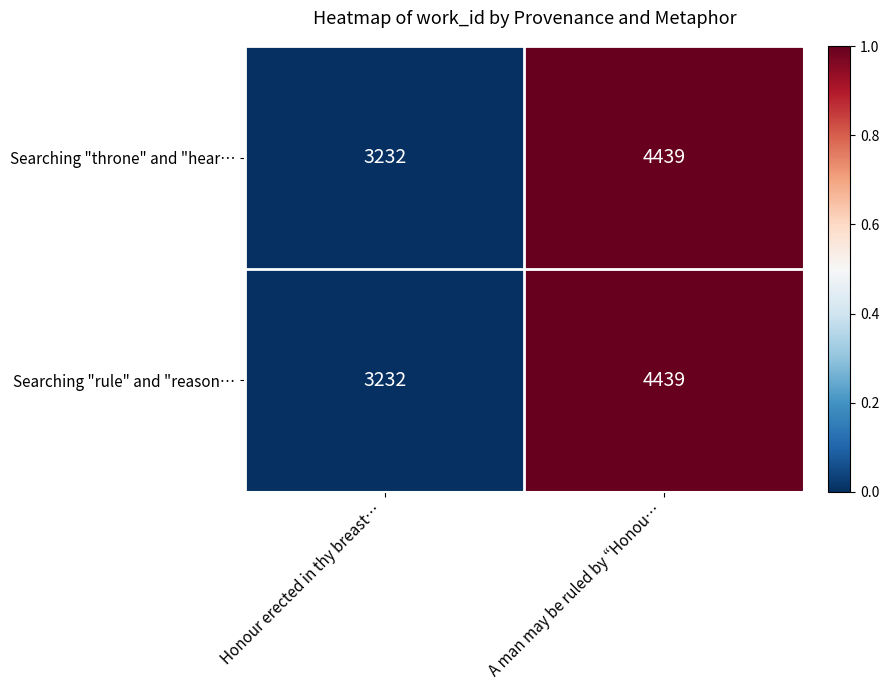

At which category is the sum across all series the highest?

A man may be ruled by “Honou…